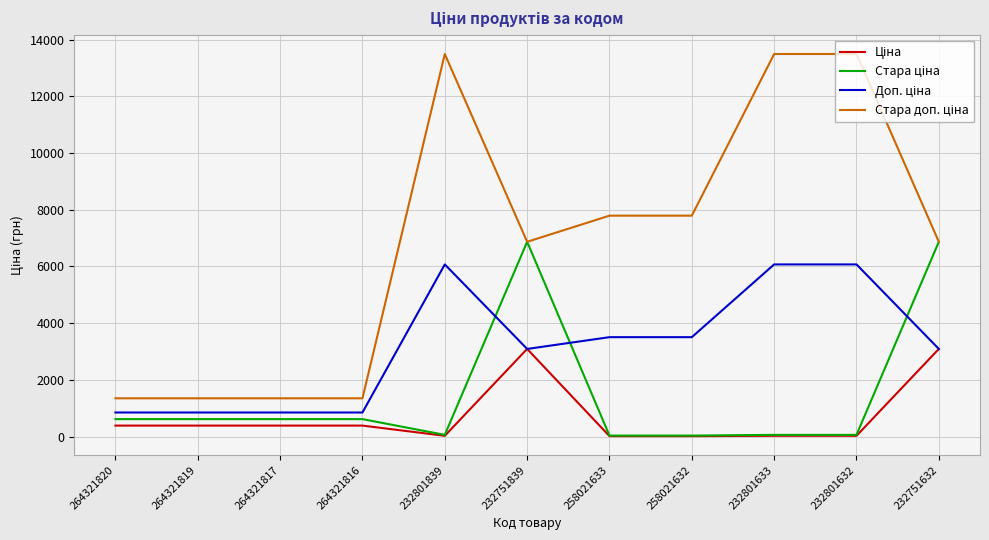

What is the spread (max minus min) of values at 264321820?

962.9